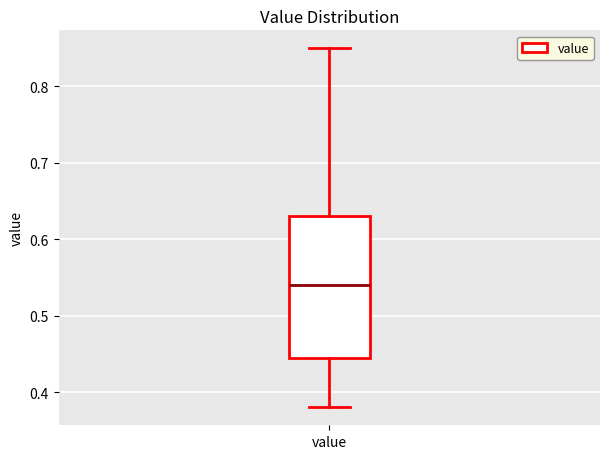

Transcribe this box plot: give where the median line is, the range the box spans, and where the two whiskers end, as read against the y-axis. The values are not printed on the chart, so give them approximately, as read against the axis.

median 0.54, box 0.45 to 0.63, whiskers 0.38 to 0.85